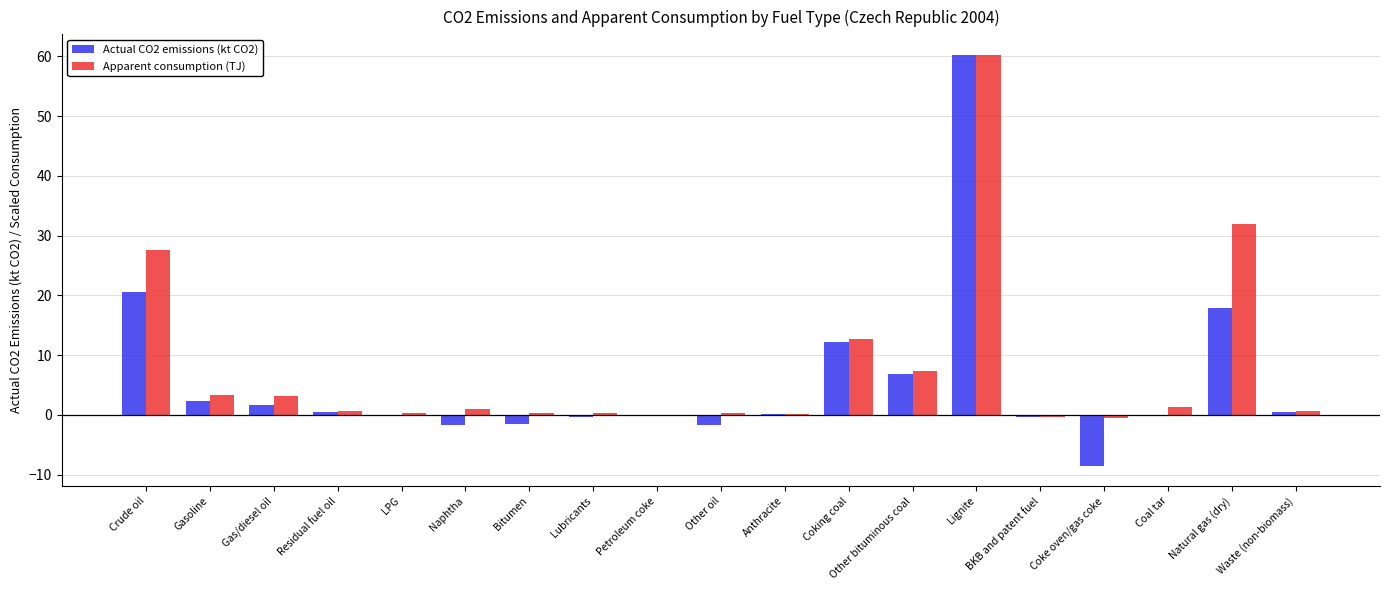

Which series has the largest range (max minus min)?

Actual CO2 emissions (kt CO2)